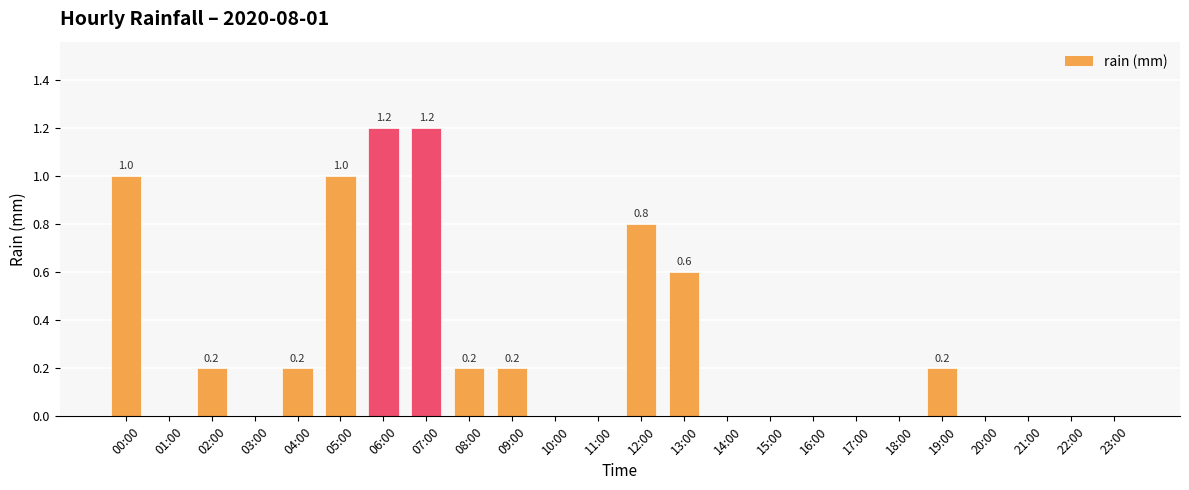

Is it true that the value at 07:00 is 1.2?

True